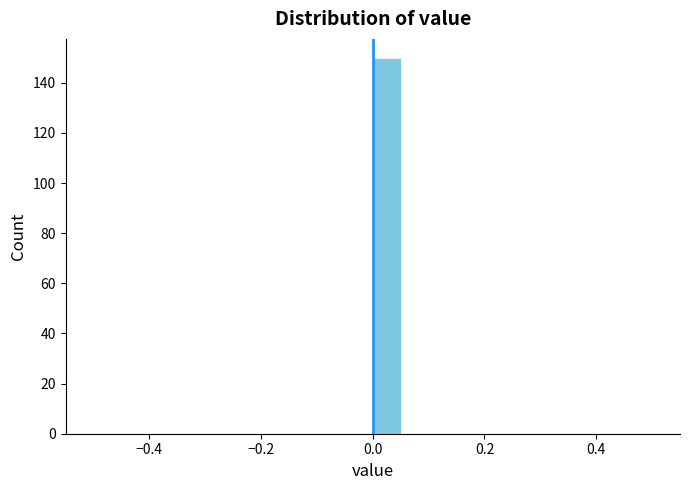

Read against the x-axis, roughly where is the centre of the tallest bar?

0.02